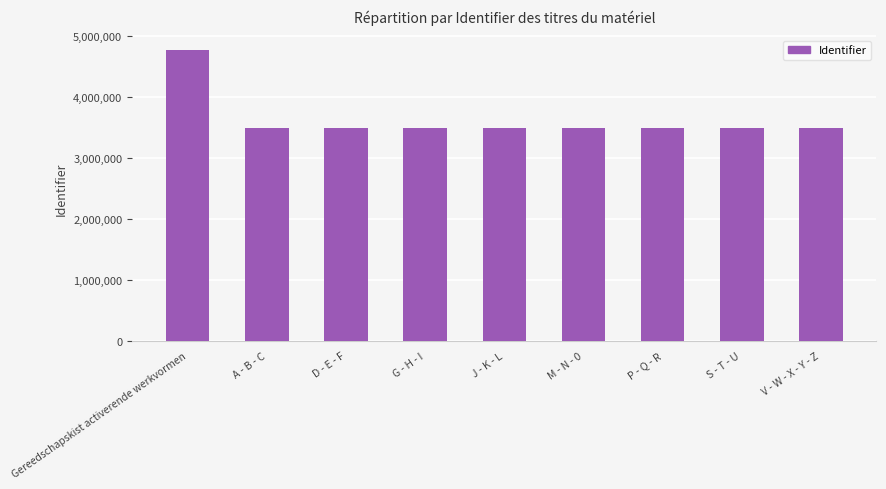

Does the chart contain stacked bars?

No